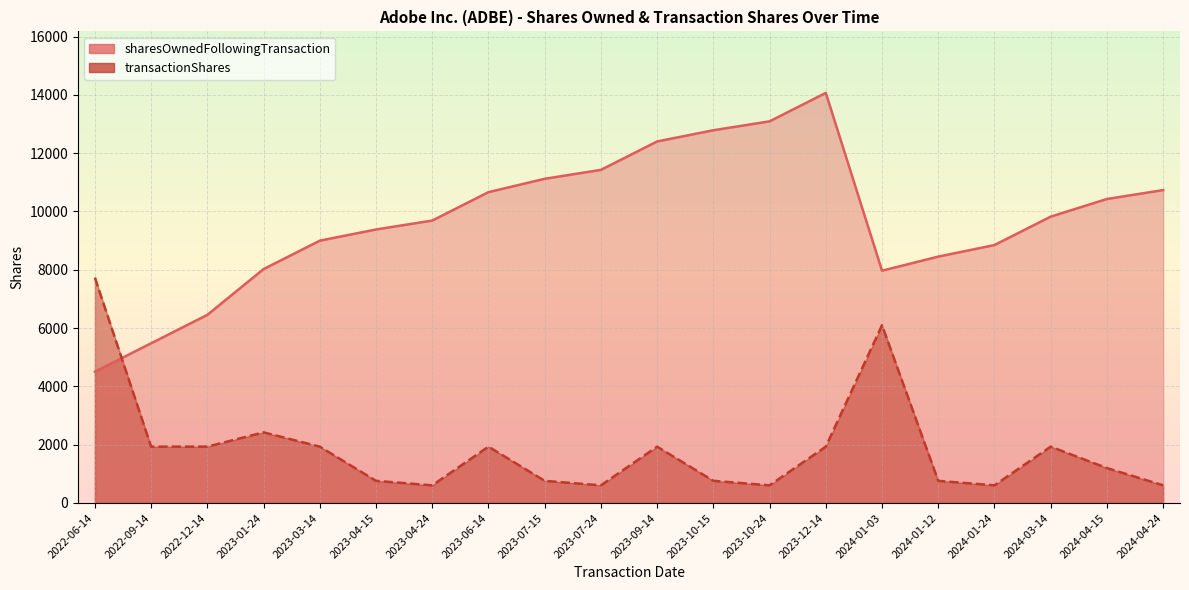

What is the highest value of the sharesOwnedFollowingTransaction series?

14068